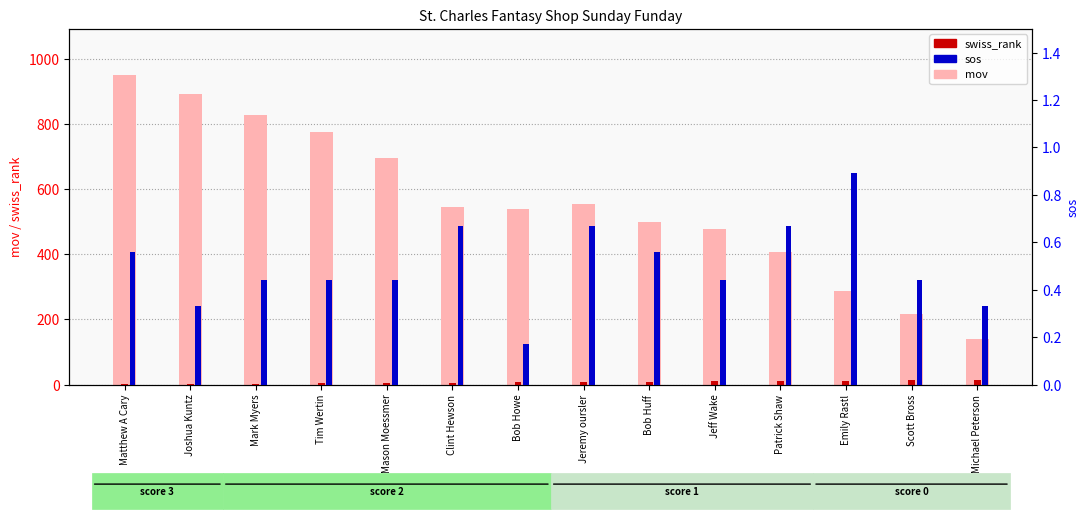

Which category has the highest value in the mov series?

Matthew A Cary